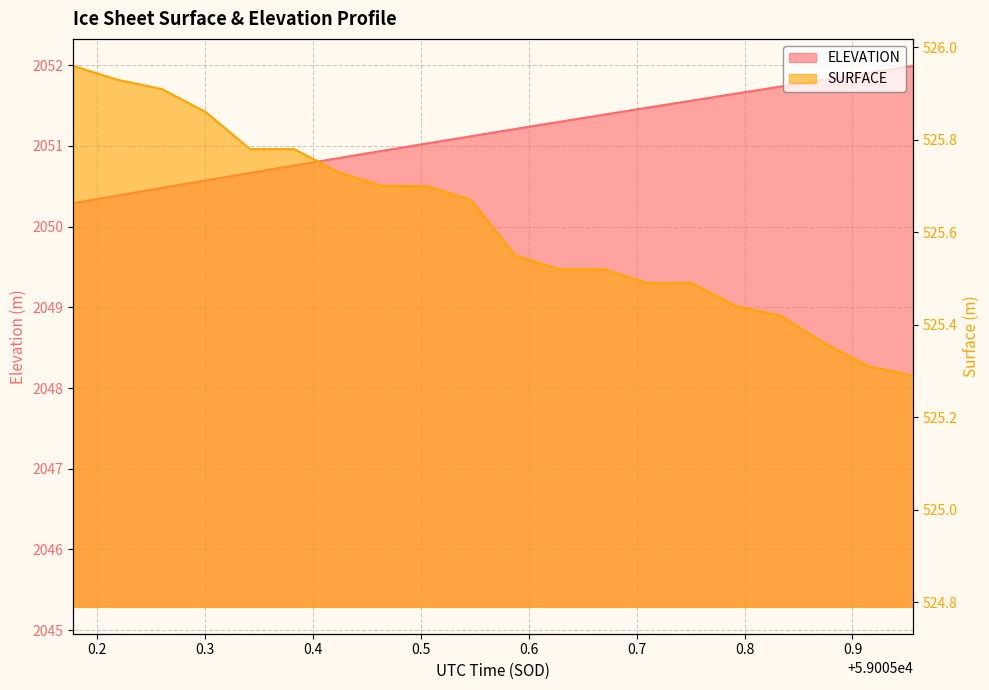

Read the ELEVATION value at 59005.5054.

2051.0